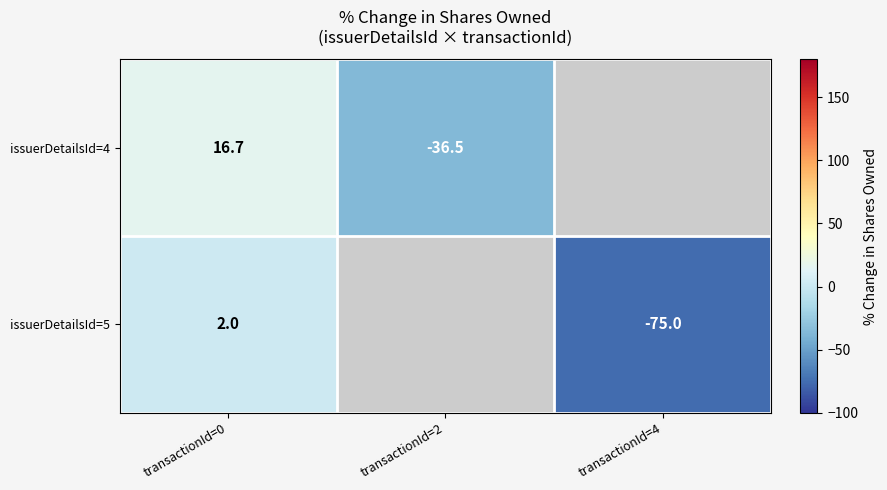

Is it true that issuerDetailsId=5 equals 3.6 at transactionId=0?

False